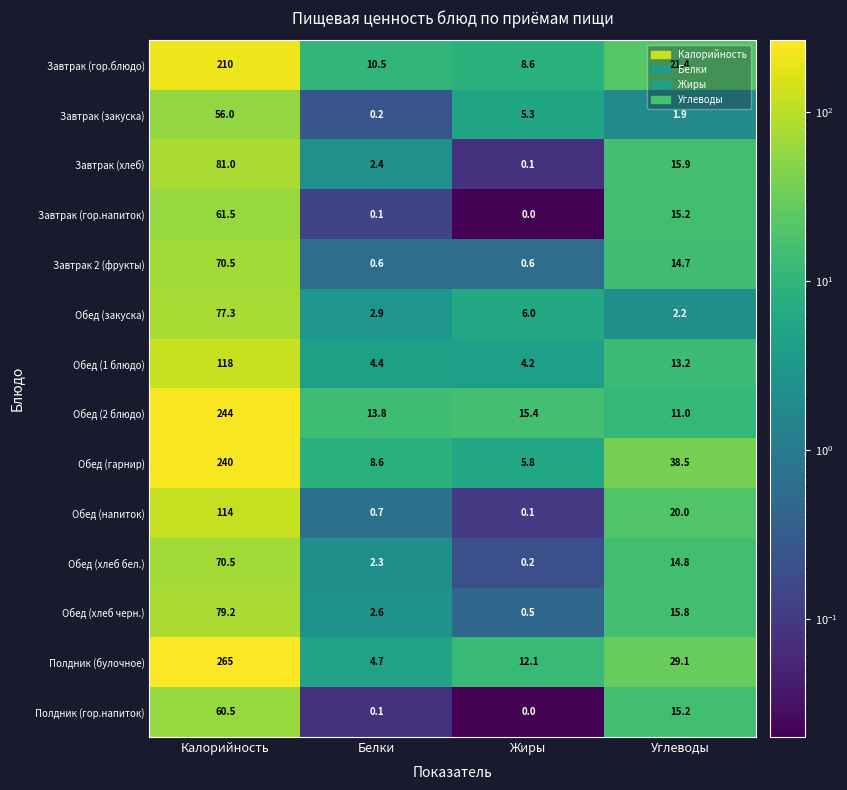

How many data points in Полдник (гор.напиток) are above 15?

2